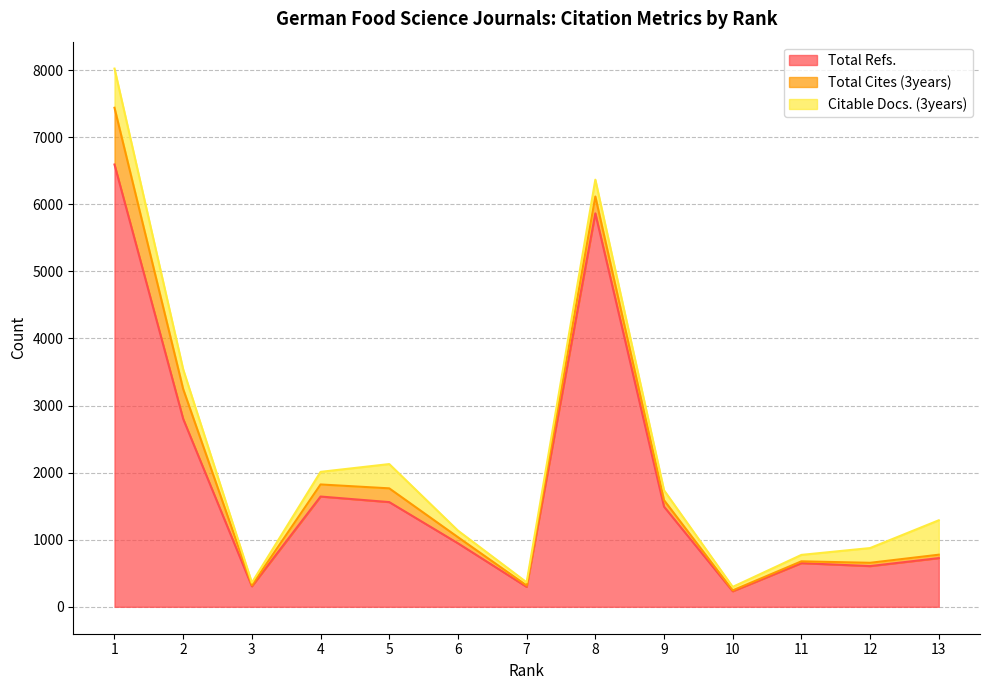

How many data points does each series have?

13